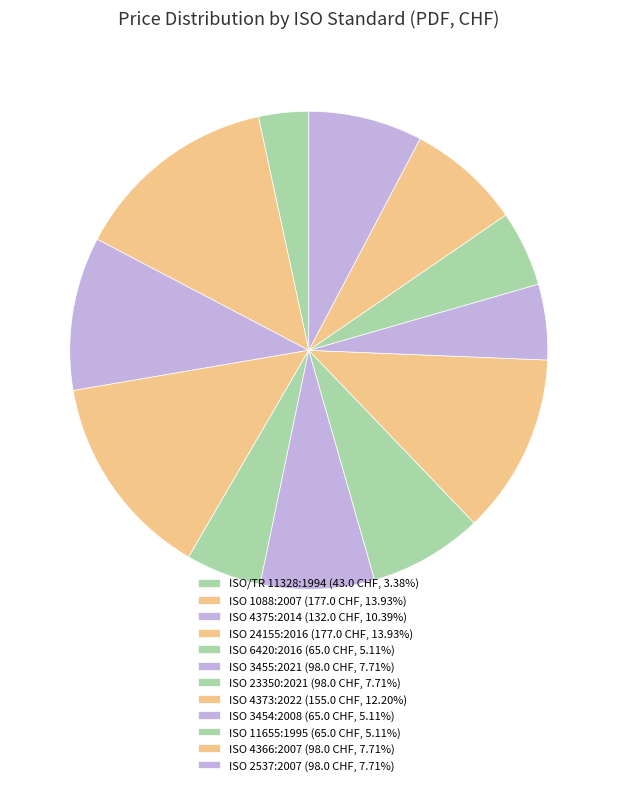

What percentage is the ISO 6420:2016 slice, to the nearest percent?

5%